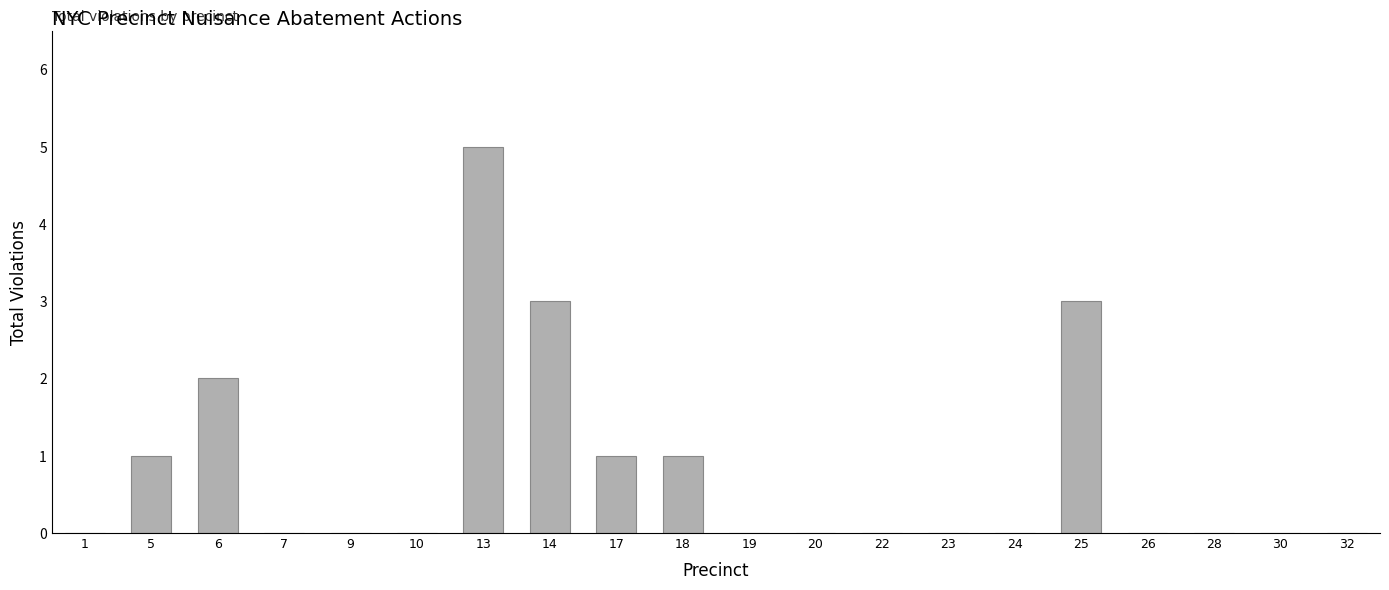

What is the maximum value shown in the chart?

5